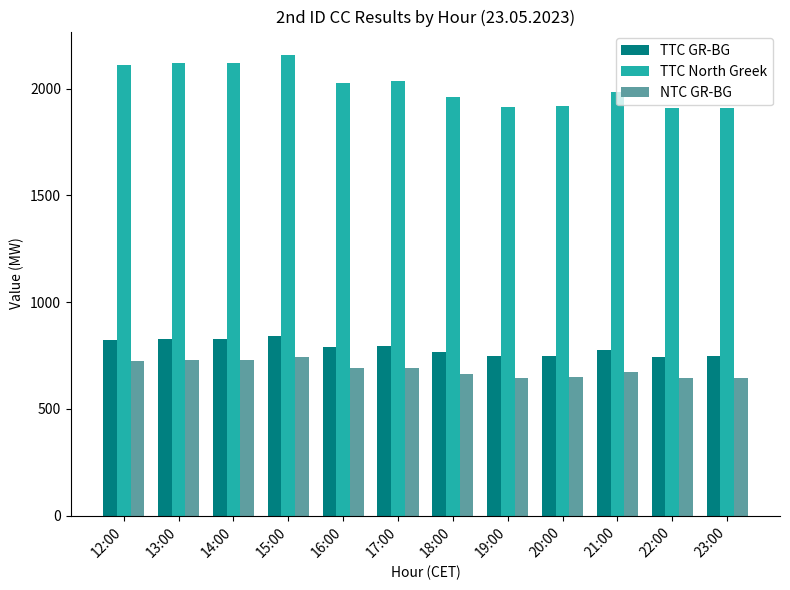

Between 15:00 and 21:00, which series saw the biggest shift?

TTC North Greek